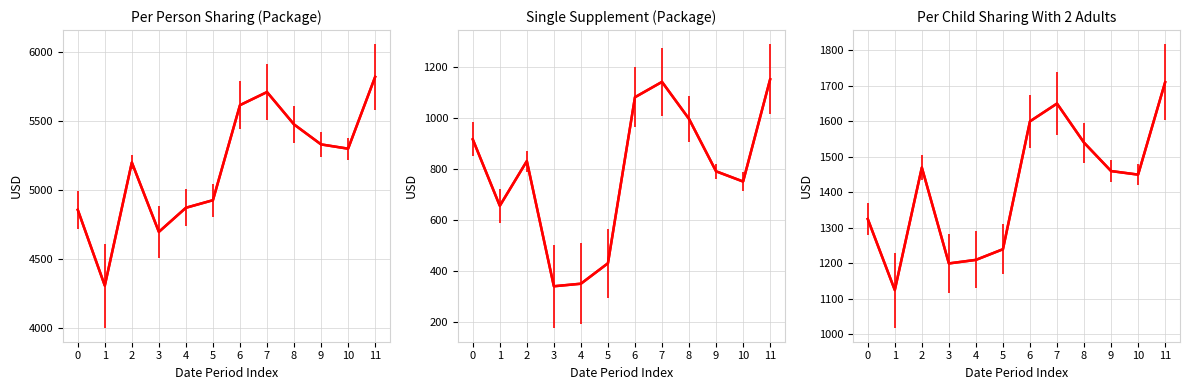

Is it true that SINGLE SUPPLEMENT (PACKAGE) equals 340 at 3?

True